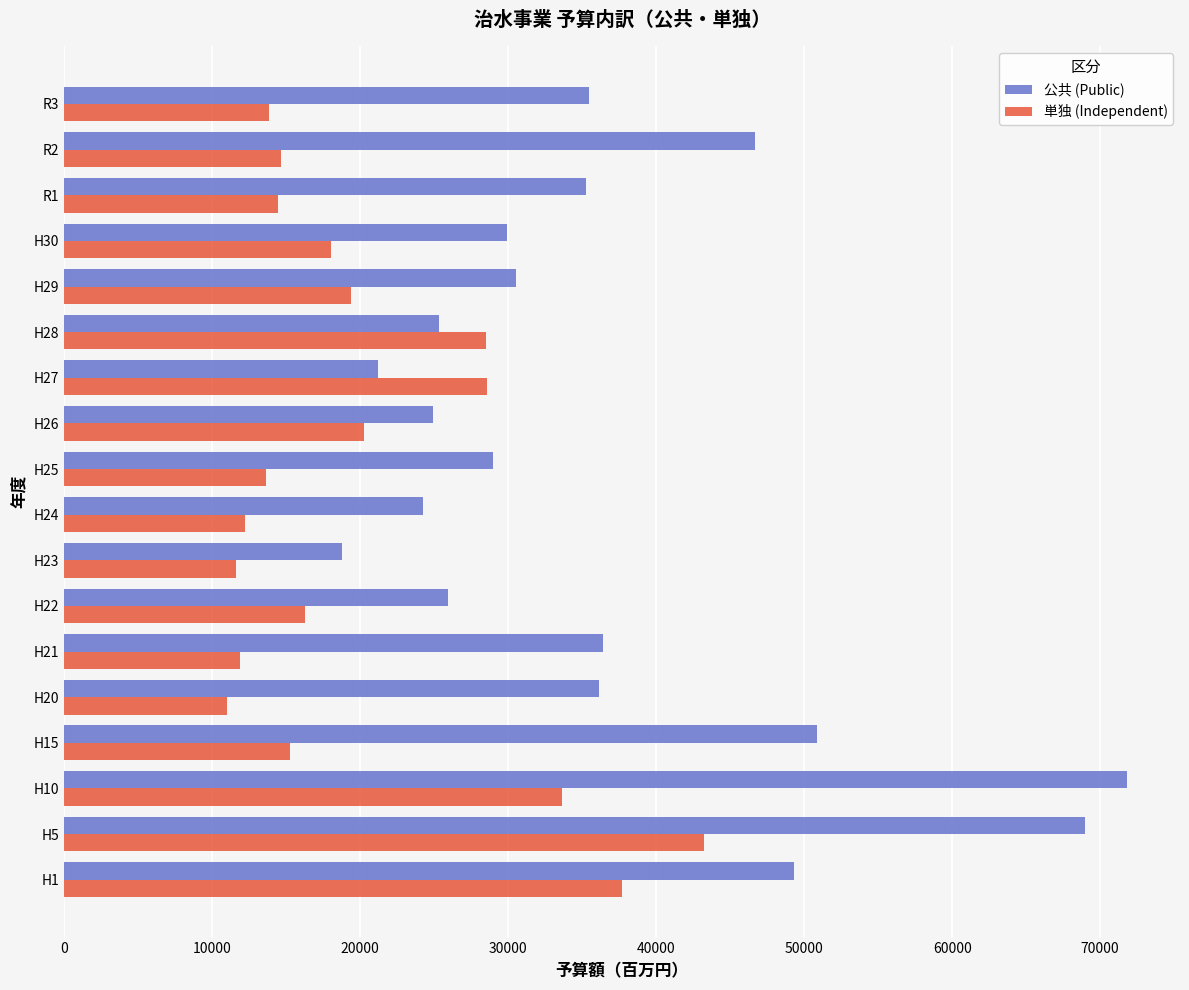

What is the sum of all 単独 (Independent) values?

364422